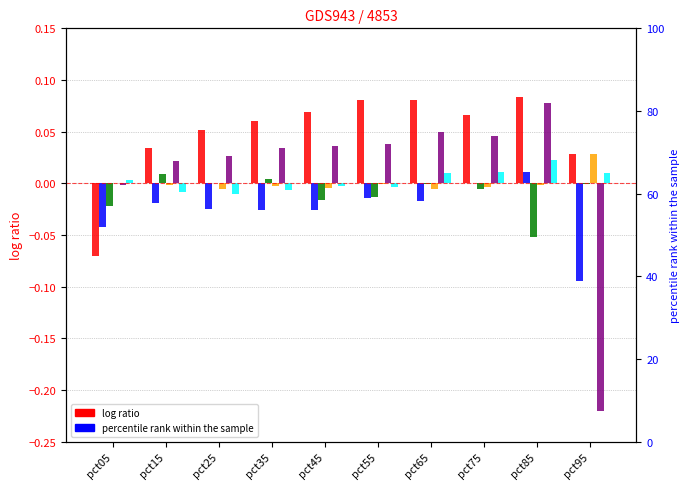

At which label does Feb reach its minimum?

pct95